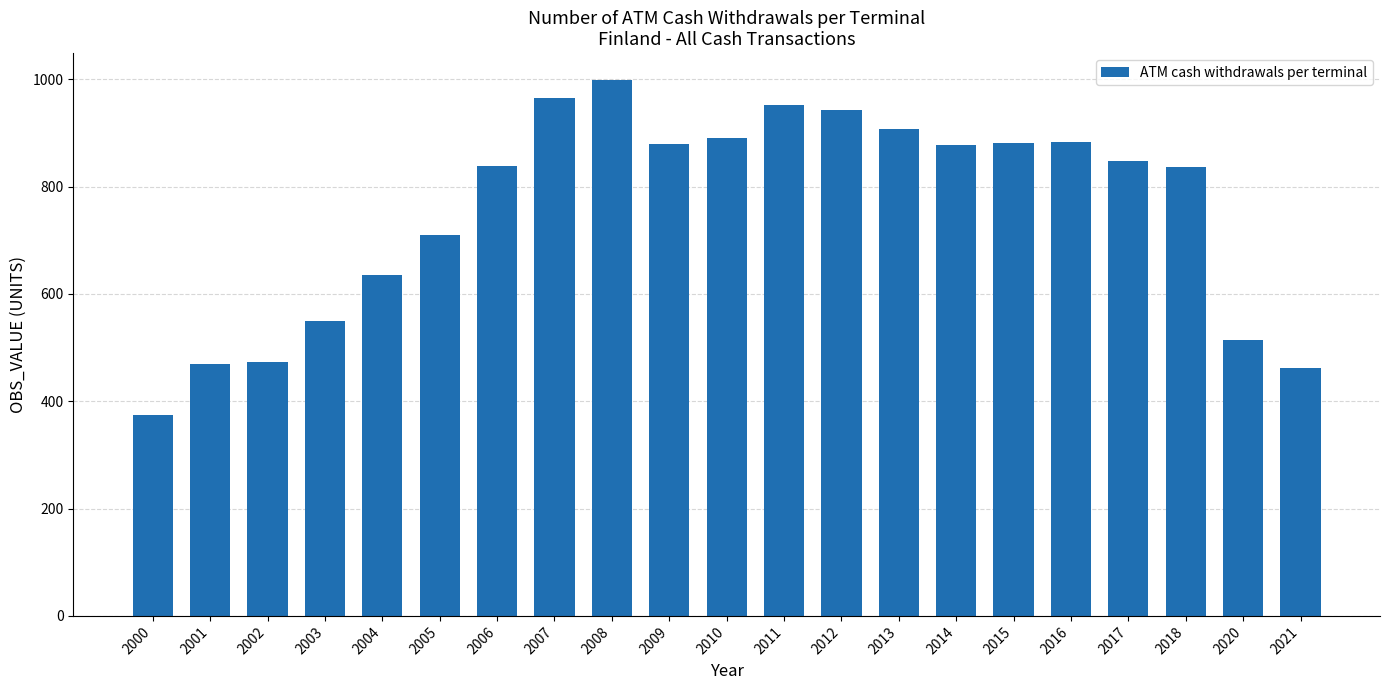

What is the sum of the values at 2010 and 2004?

1525.9